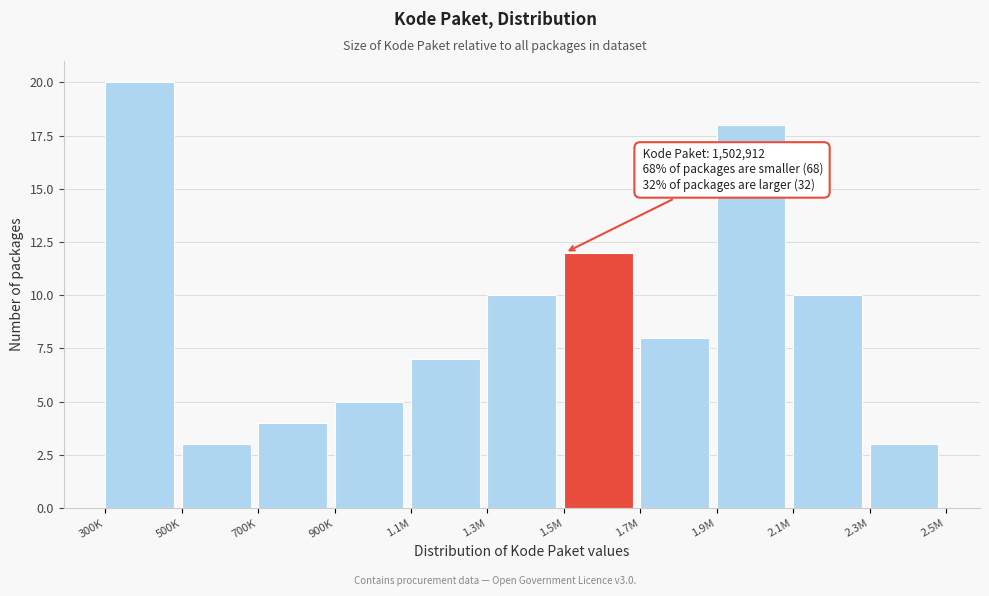

Reading right to left, list all the values displayed in this chart.

2.3M=3	2.1M=10	1.9M=18	1.7M=8	1.5M=12	1.3M=10	1.1M=7	900K=5	700K=4	500K=3	300K=20